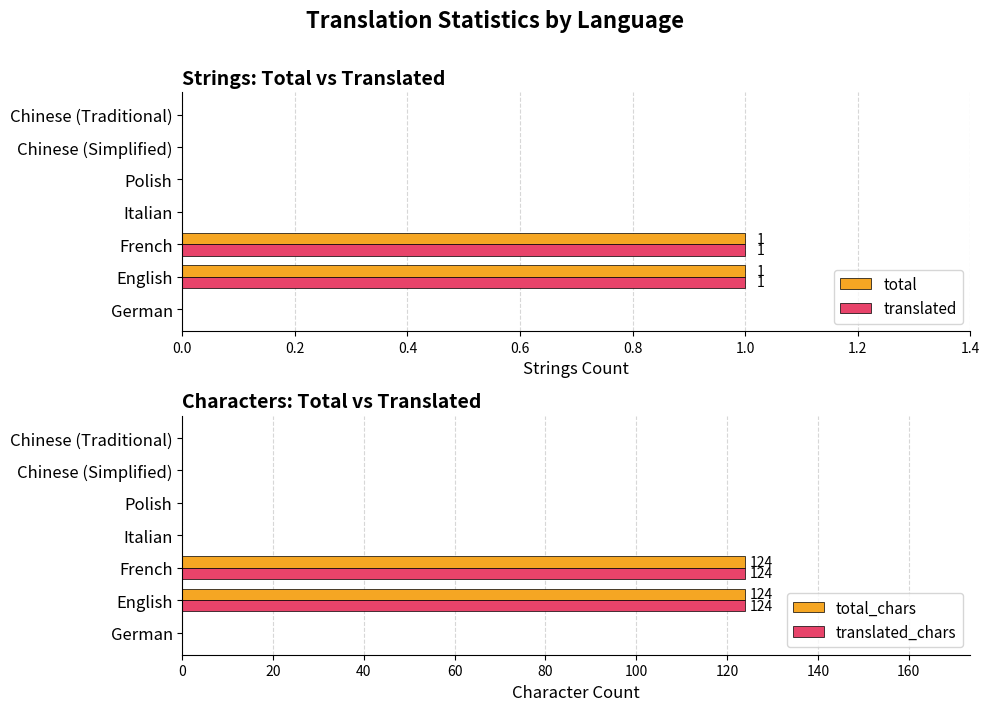

The translated_chars series shows 0 at Italian. True or false?

True